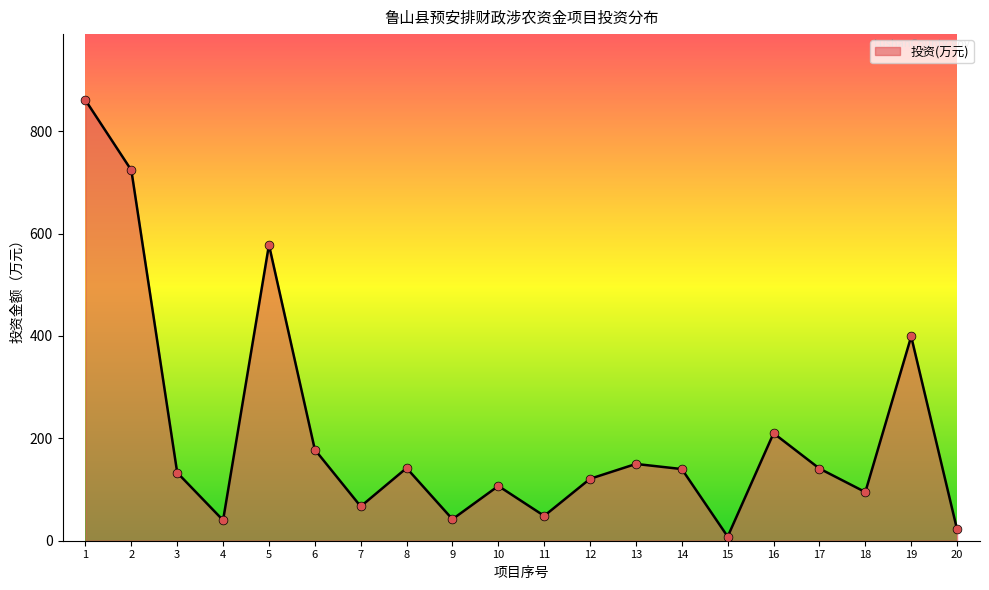

What is the ratio of the value at 17 to the value at 6?

0.8